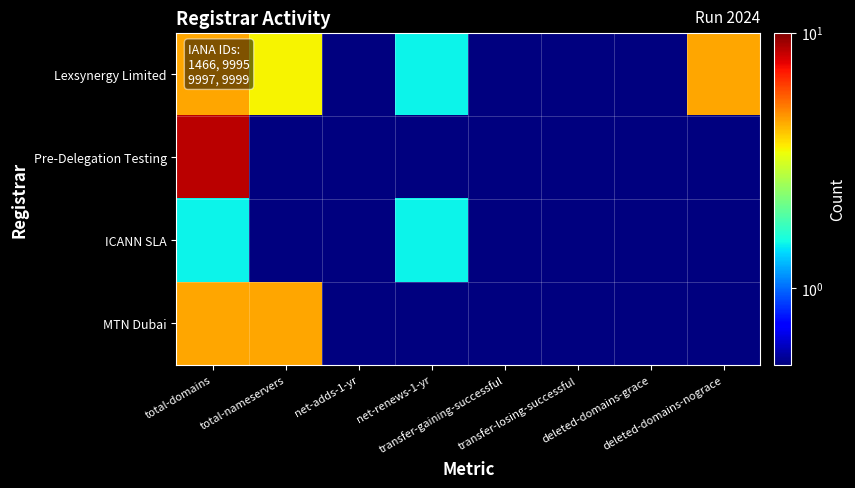

How many series are shown in this chart?

4